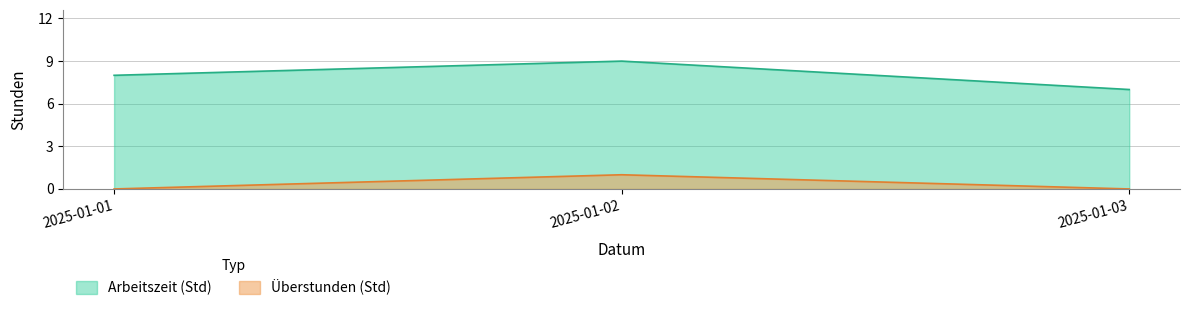

What are all the series names shown in the legend?

Arbeitszeit (Std), Überstunden (Std)